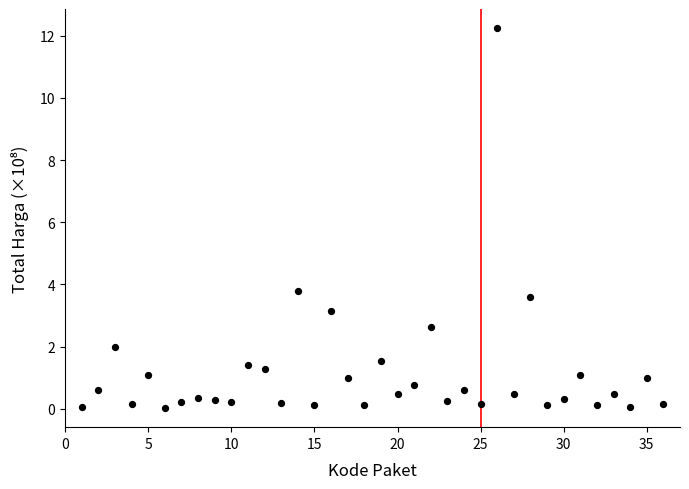

What Y value in the scatter plot is closest to 6?

3.8